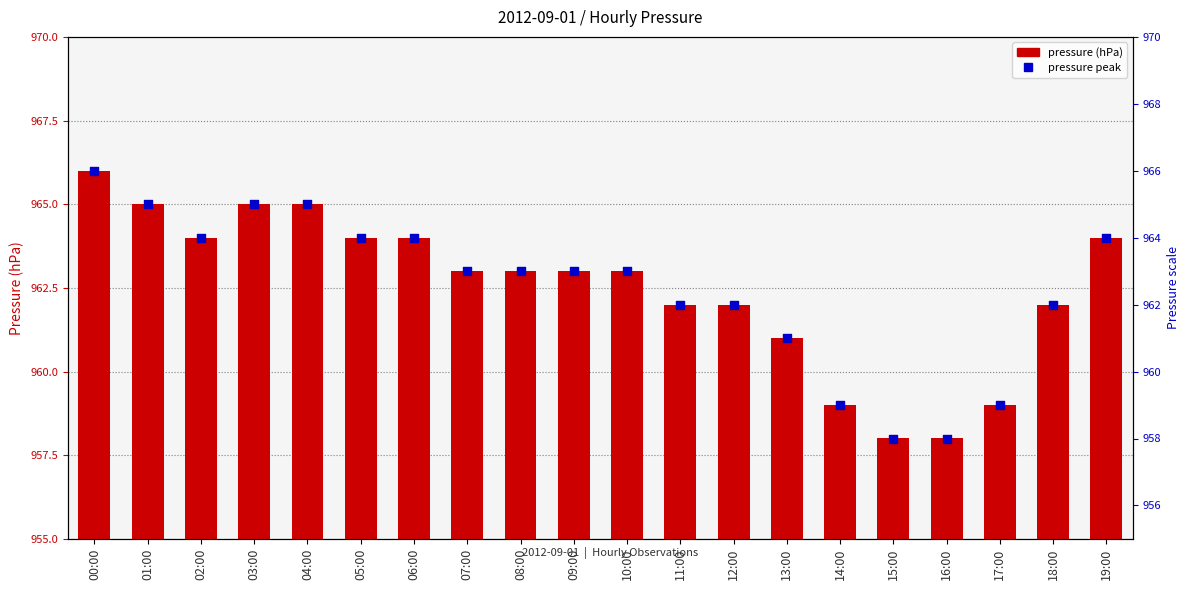

Which series has the largest total across all categories?

press_peak